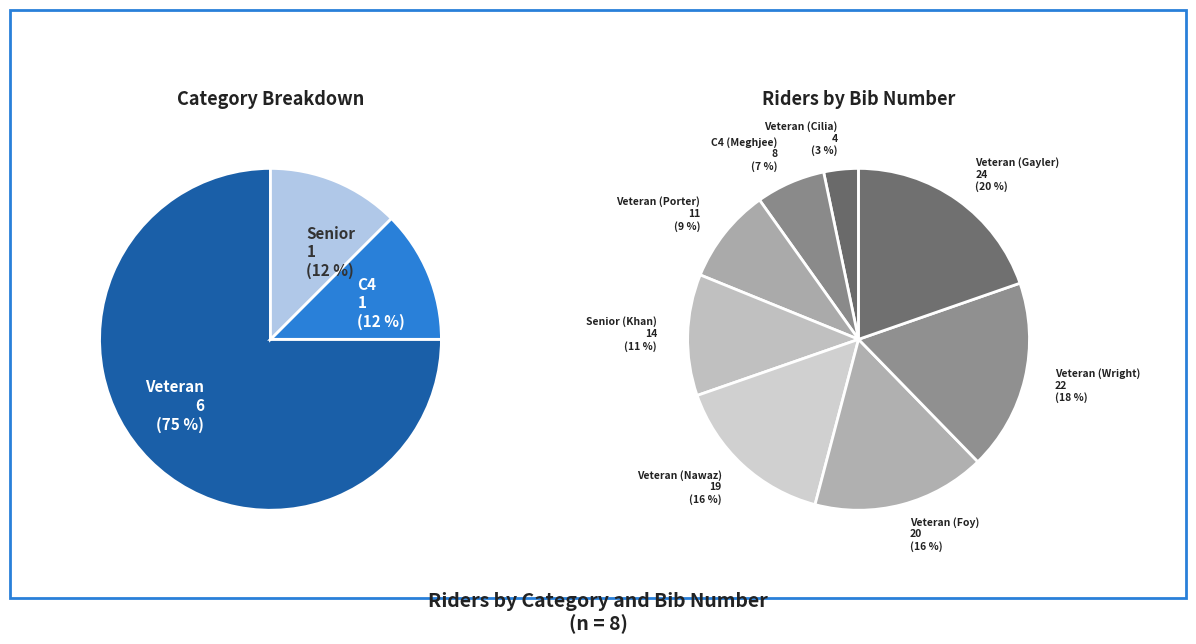

To the nearest percent, what is the difference between the C4 (Meghjee) and Veteran (Cilia) slice percentages?

3%